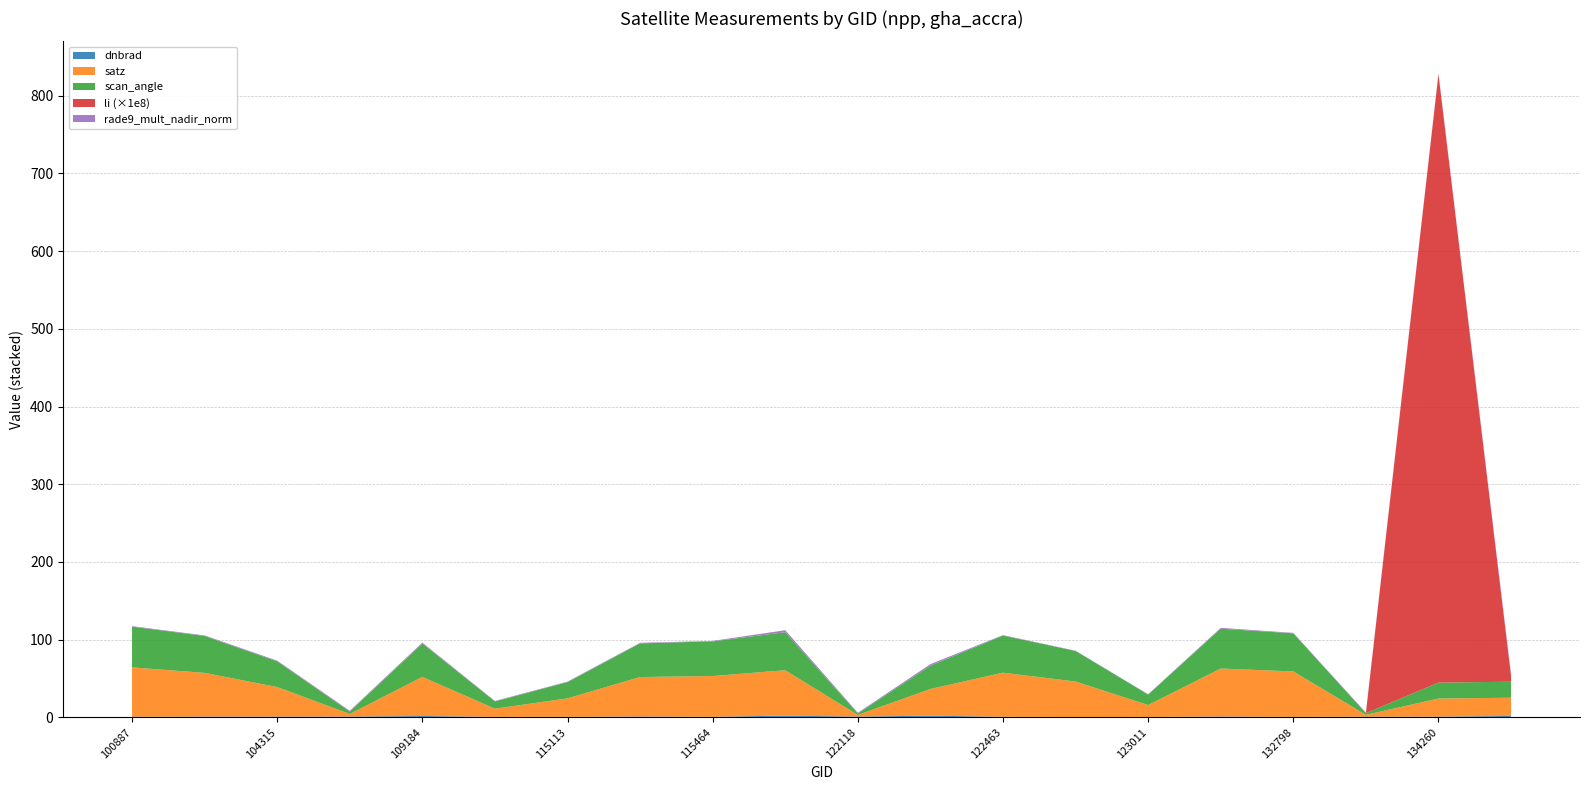

Reading left to right, what are all the values shown in this chart?

dnbrad: 100887=0.7	102751=0.9	104315=0.9	104431=0.9	109184=1.7	109895=0.5	115113=0.6	115226=1.0	115464=0.6	121771=2.2	122118=0.9	122289=2.2	122463=0.7	122837=0.3	123011=0.5	132606=1.0	132798=0.5	133159=0.8	134260=0.8	137268=1.8
satz: 100887=63.6	102751=56.3	104315=38.1	104431=3.4	109184=50.3	109895=10.6	115113=23.8	115226=50.9	115464=52.5	121771=58.4	122118=2.1	122289=34.3	122463=56.8	122837=45.7	123011=15.3	132606=61.8	132798=58.5	133159=2.4	134260=23.3	137268=23.4
scan_angle: 100887=52.4	102751=47.4	104315=33.1	104431=3.0	109184=42.9	109895=9.3	115113=20.9	115226=43.3	115464=44.6	121771=48.9	122118=1.9	122289=29.9	122463=47.8	122837=39.3	123011=13.5	132606=51.3	132798=49.0	133159=2.2	134260=20.5	137268=20.6
li: 100887=0.0	102751=0.0	104315=0.0	104431=0.0	109184=0.0	109895=0.0	115113=0.0	115226=0.0	115464=0.0	121771=0.0	122118=0.0	122289=0.0	122463=0.0	122837=0.0	123011=0.0	132606=0.0	132798=0.0	133159=0.0	134260=0.0	137268=0.0
rade9_mult_nadir_norm: 100887=0.6	102751=0.8	104315=0.9	104431=0.9	109184=1.2	109895=0.6	115113=0.6	115226=0.7	115464=0.6	121771=2.6	122118=0.9	122289=2.0	122463=0.6	122837=0.3	123011=0.4	132606=1.1	132798=0.6	133159=0.8	134260=0.9	137268=1.8